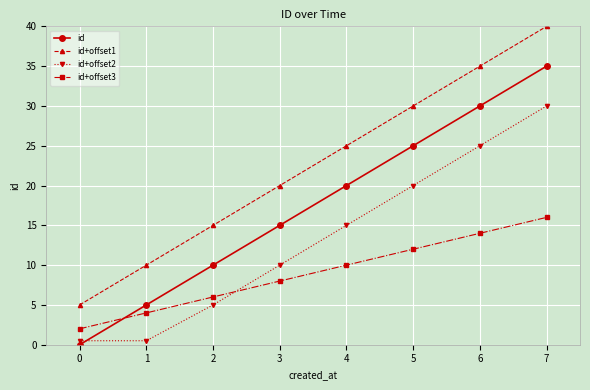

At how many categories does at least one series exceed 32?

2